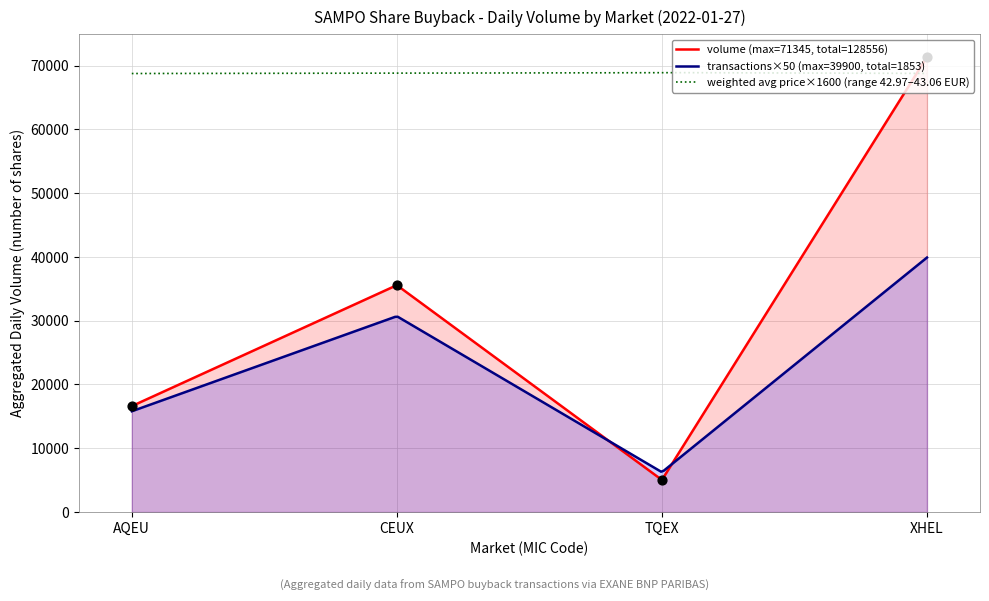

What is the minimum value for weighted avg price×1600 (range 42.97–43.06 EUR)?

68752.0